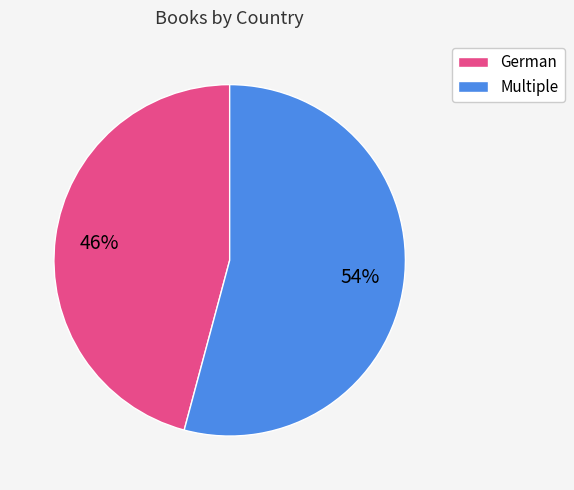

Is there a majority slice in this chart?

Yes